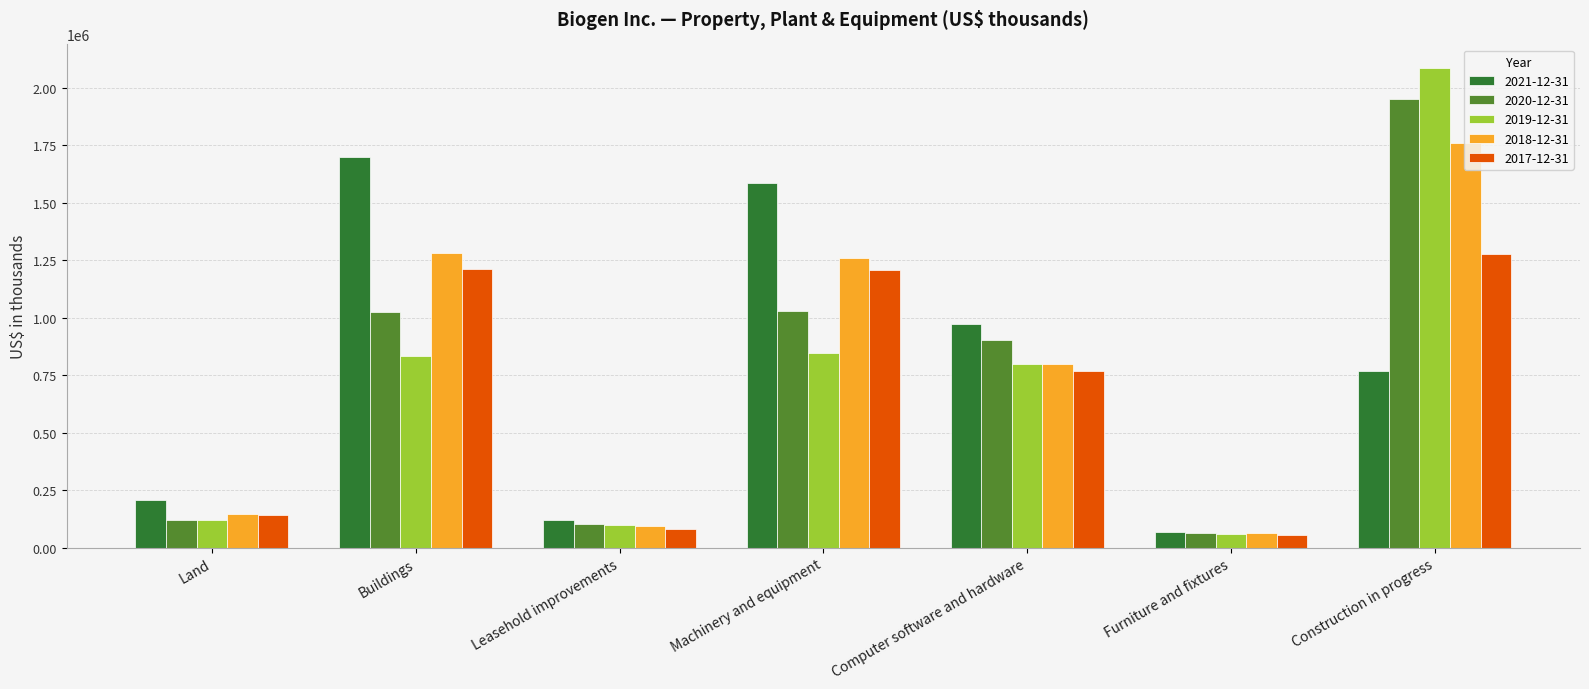

List the series in order of their peak value, lowest first.

2017-12-31, 2021-12-31, 2018-12-31, 2020-12-31, 2019-12-31